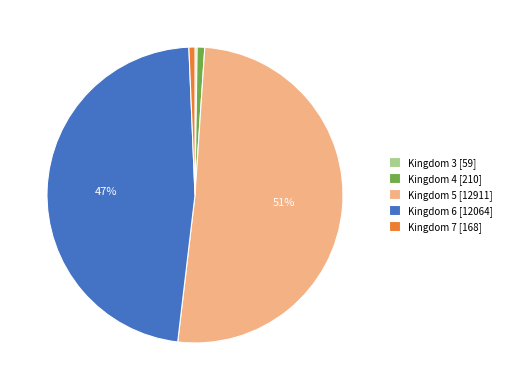

True or false: Kingdom 4 [210] accounts for 6% of the total.

False